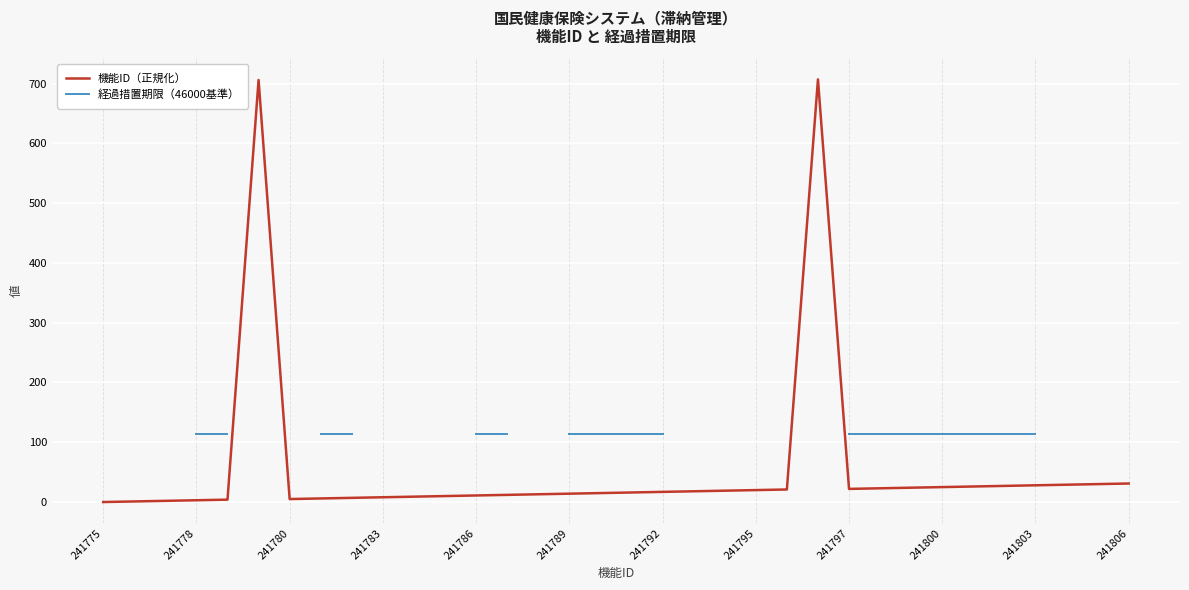

What is the total value across all series at 22?

134.0